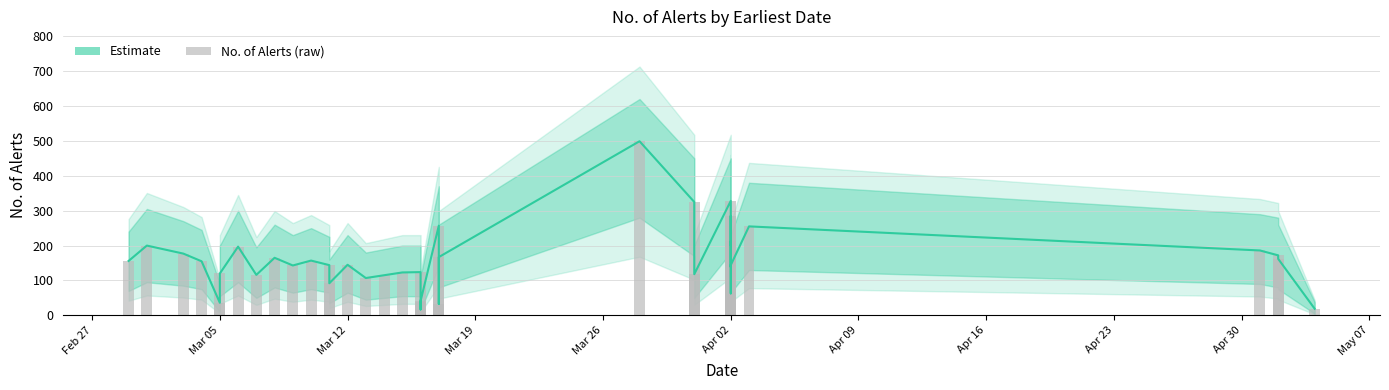

What is the difference between the second highest and minimum values?

311